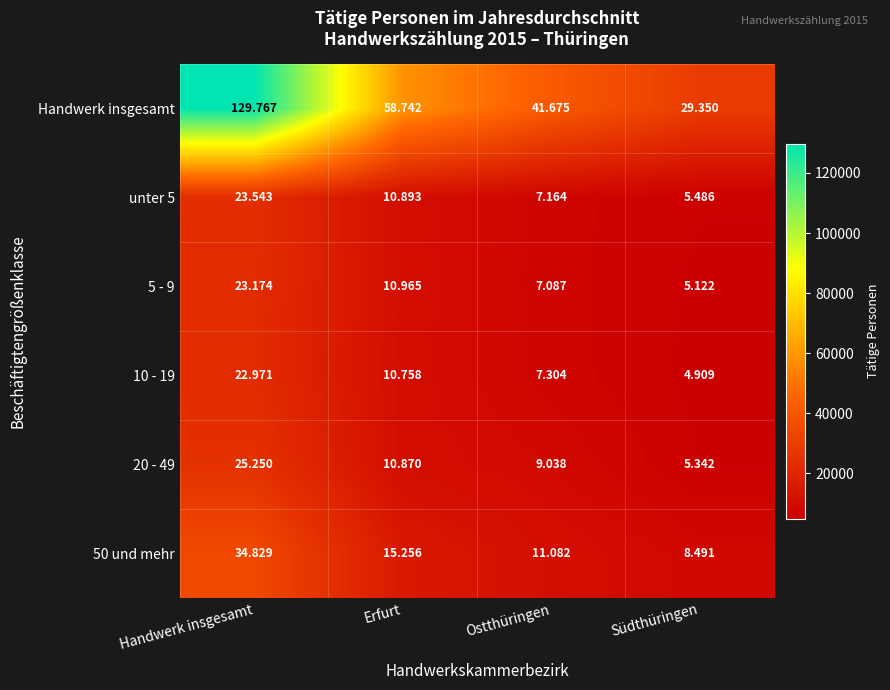

Rank the series at Ostthüringen from lowest to highest value.

5 - 9, unter 5, 10 - 19, 20 - 49, 50 und mehr, Handwerk insgesamt